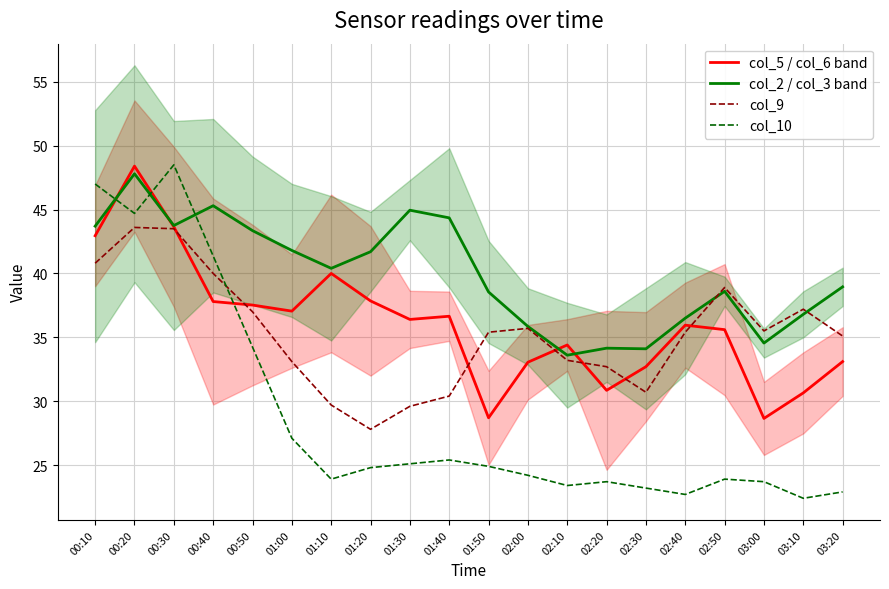

Is it true that col_2 / col_3 band equals 13.9 at 00:10?

False